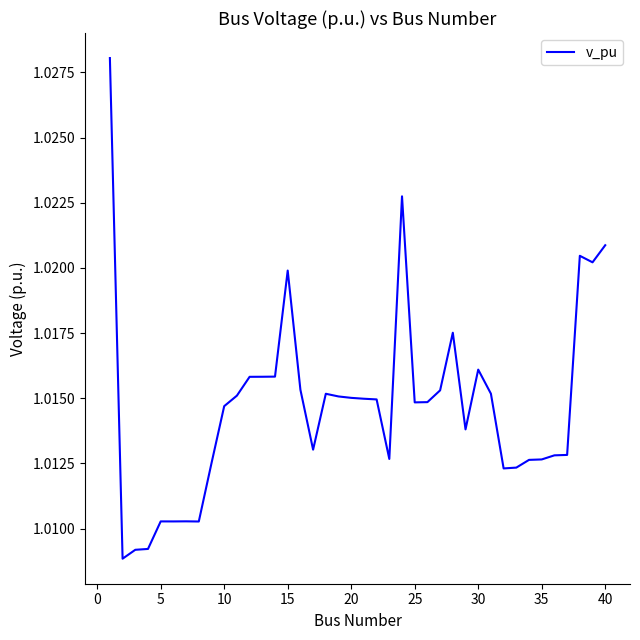

Does the chart have visible grid lines?

No